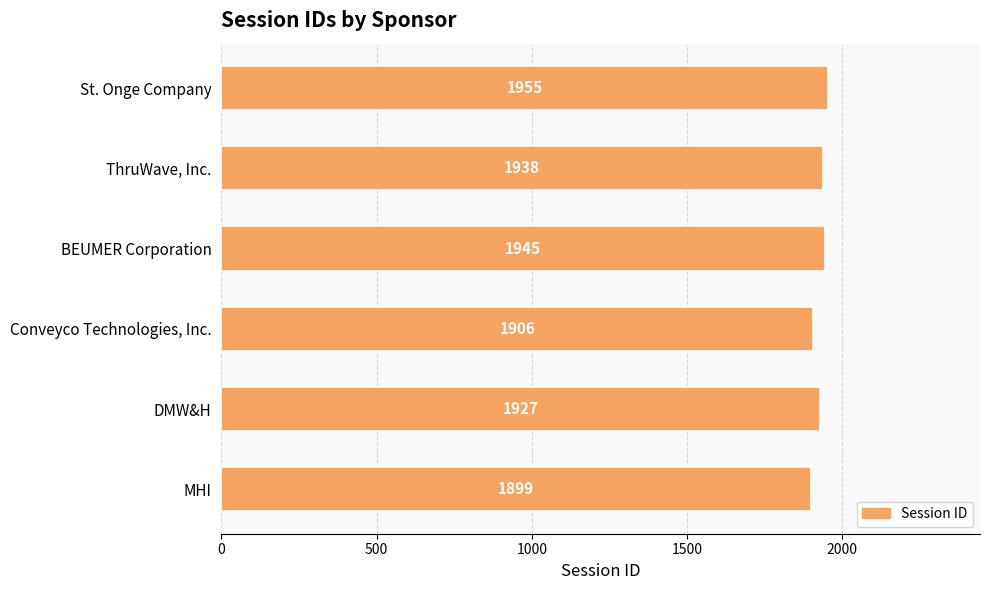

How many values are below 1938?

3